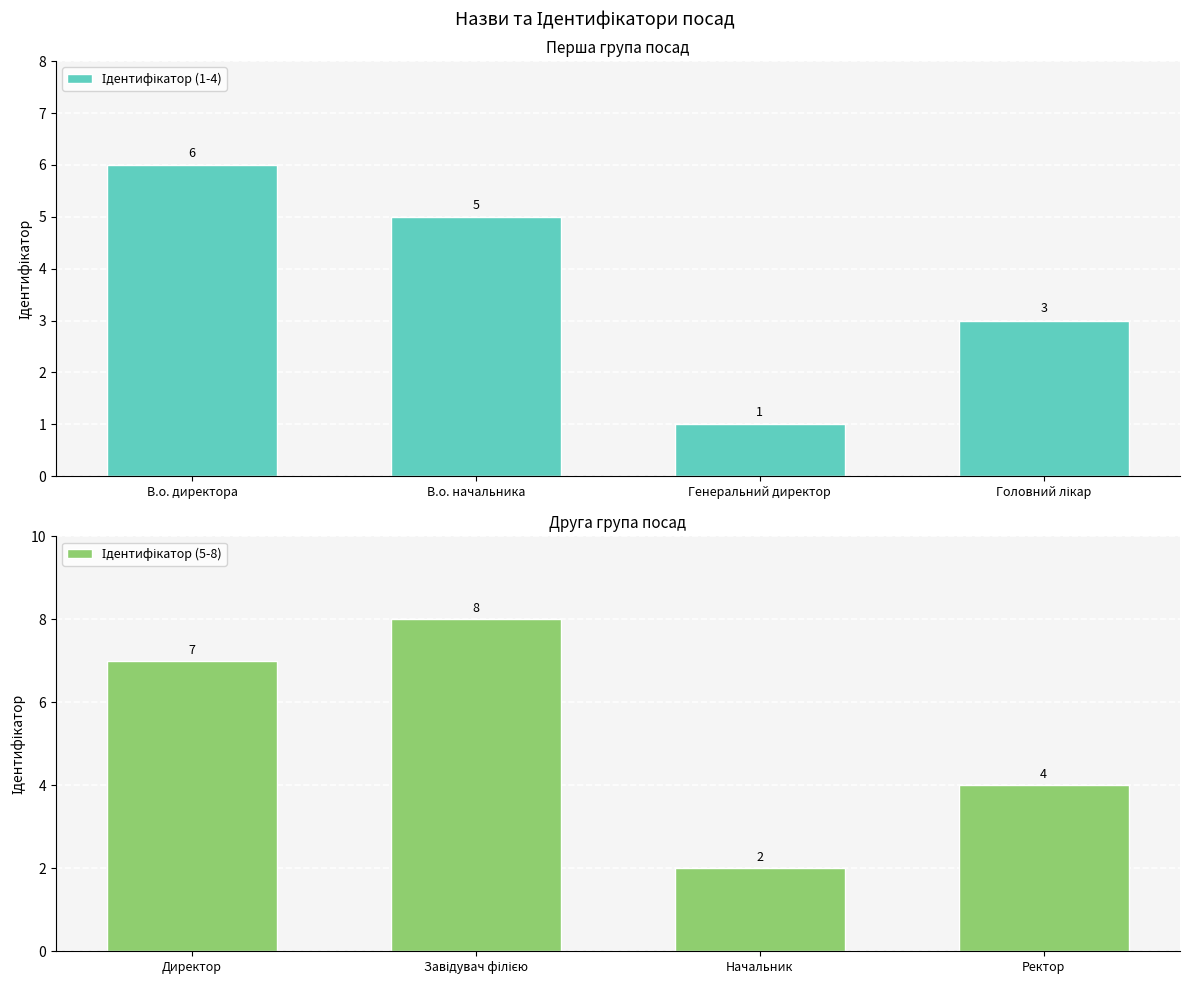

What is the label of the 1st bar from the right?

Головний лікар